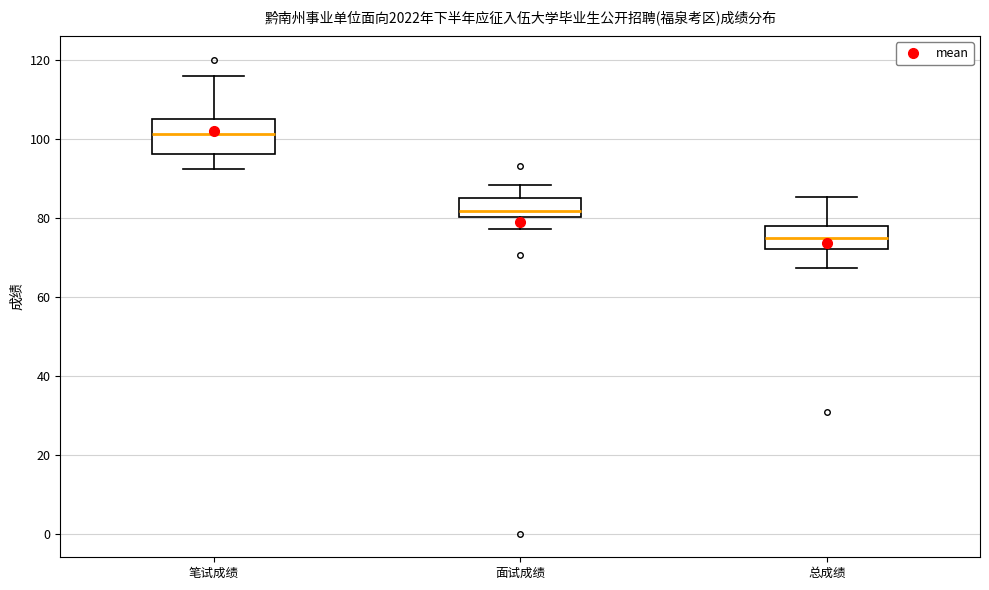

Where does the median line of the box for 总成绩 sit on the y-axis? The values are not printed on the chart, so give them approximately, as read against the axis.

74